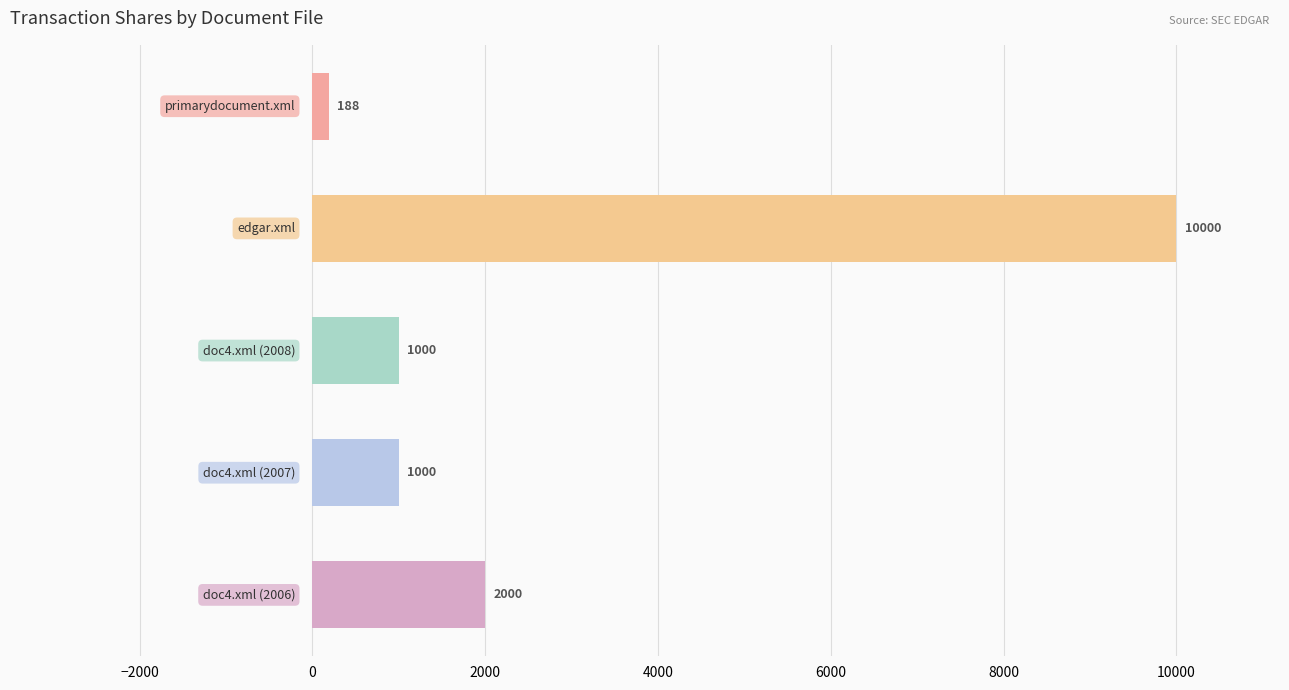

Reading top to bottom, list all the values displayed in this chart.

188	10000	1000	1000	2000